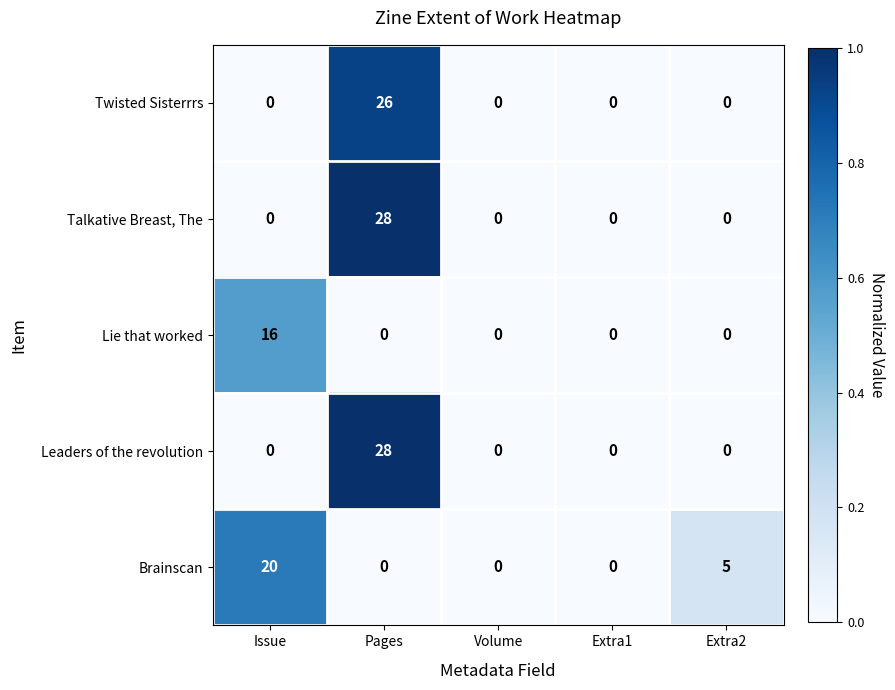

What is the sum of the Leaders of the revolution values at Pages and Extra1?

28